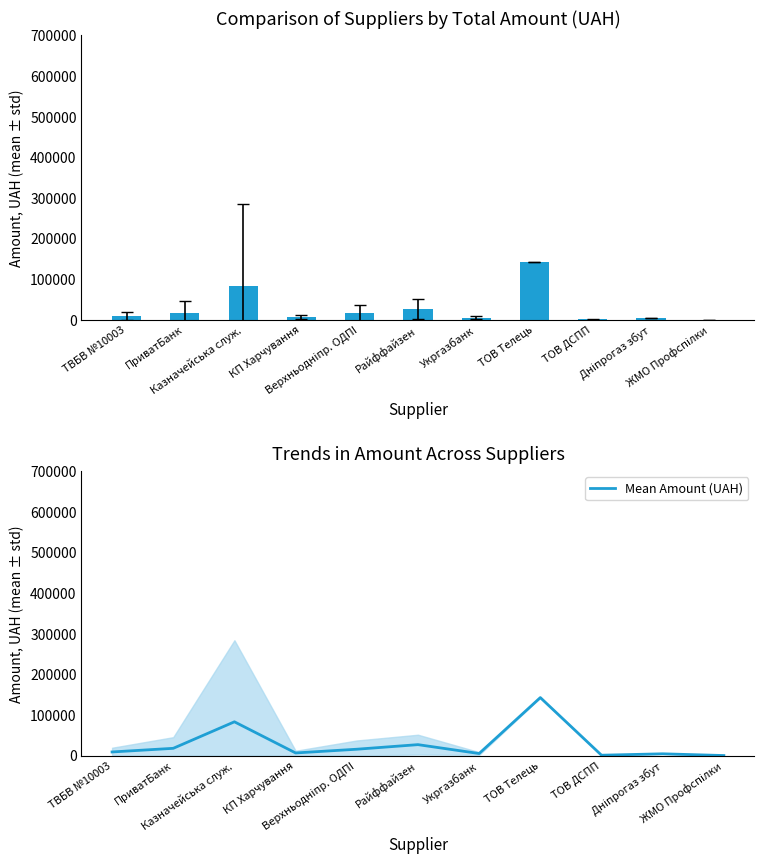

What is the difference between the maximum and minimum values?

142649.4